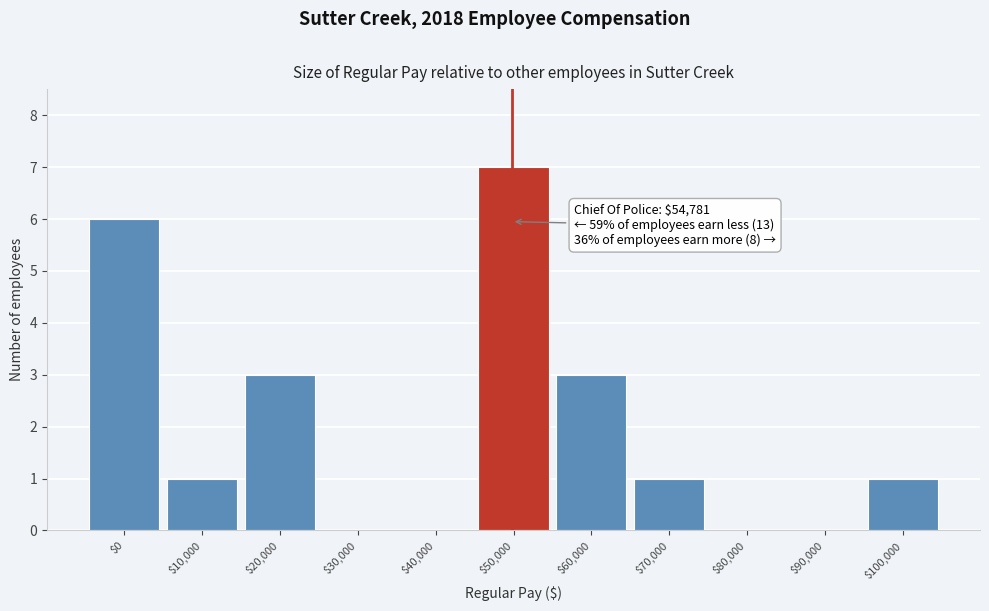

At which category does the chart reach its peak across all series?

$50,000